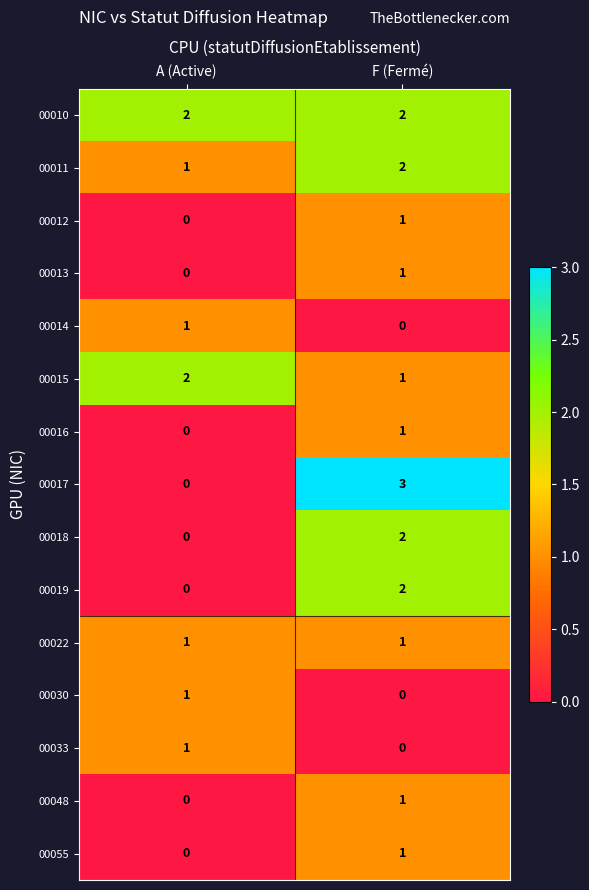

Which series changed the most between A (Active) and F (Fermé)?

00017